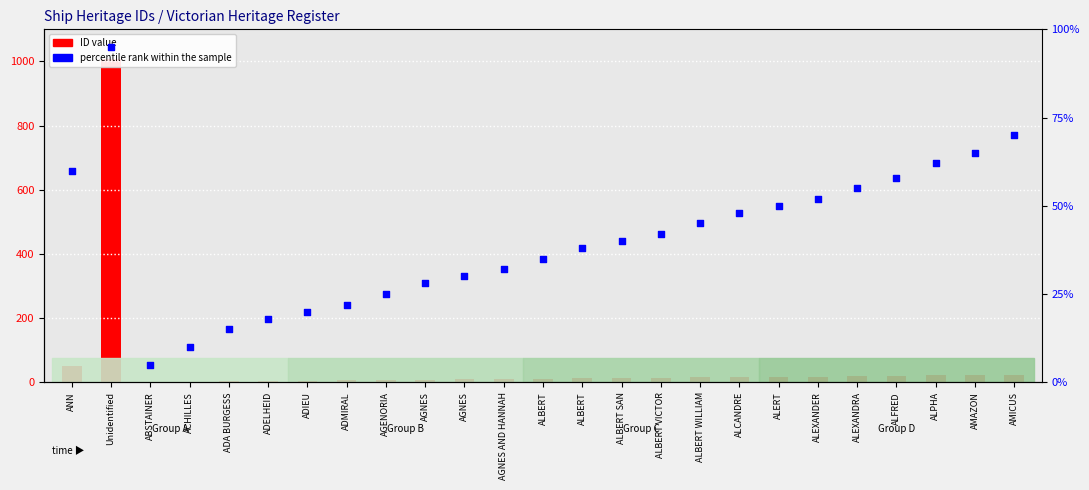

Which series has the largest total across all categories?

ID value